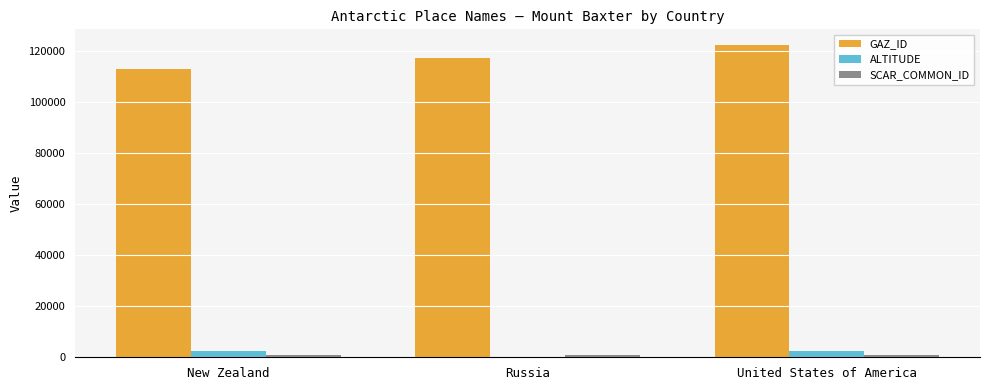

At which category is the sum across all series the highest?

United States of America